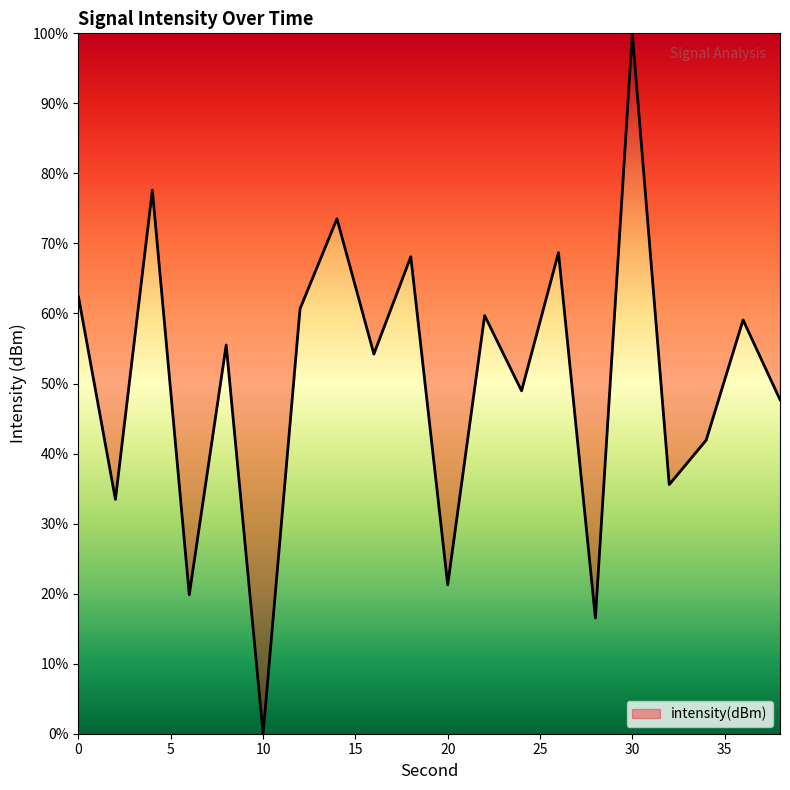

What is the maximum value shown in the chart?

100.0